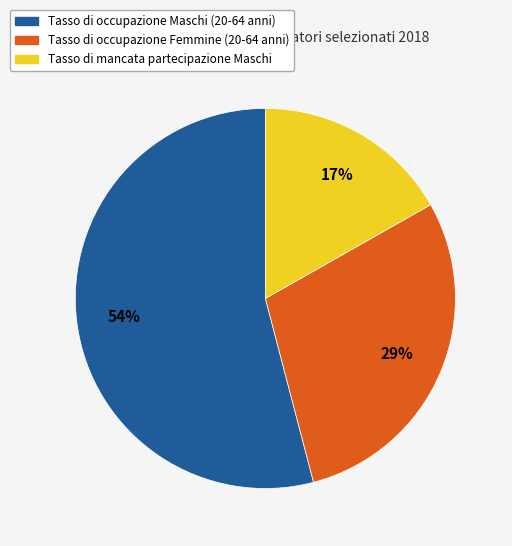

To the nearest percent, what is the combined percentage of Tasso di occupazione Maschi (20-64 anni) and Tasso di occupazione Femmine (20-64 anni)?

83%